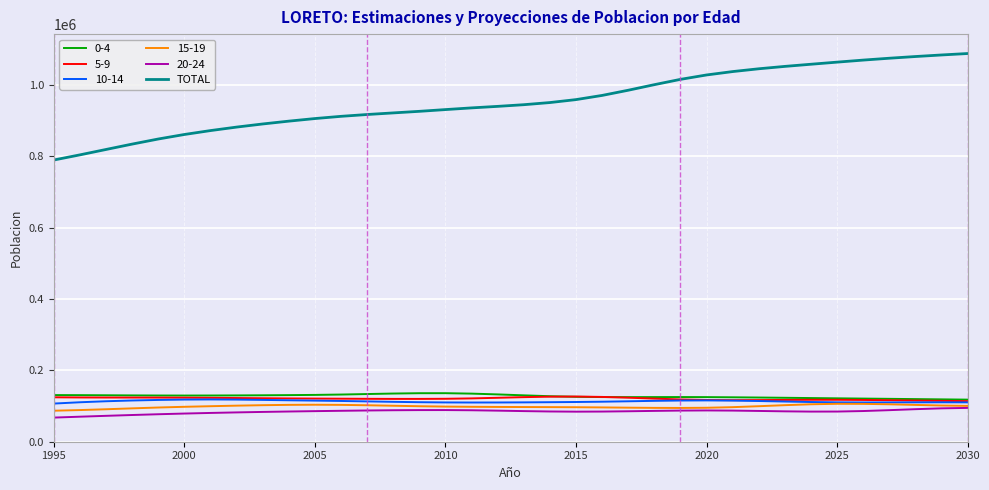

How many lines are shown in the chart?

6